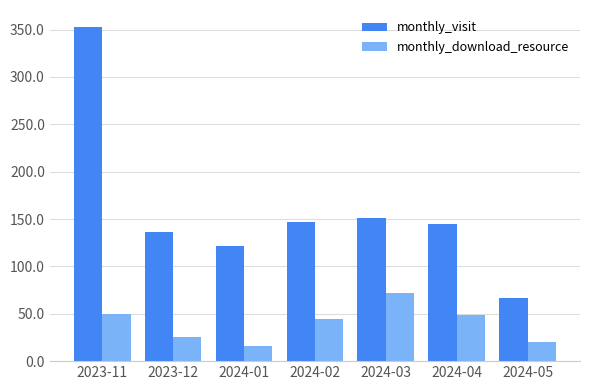

At which label does monthly_download_resource reach its peak?

2024-03